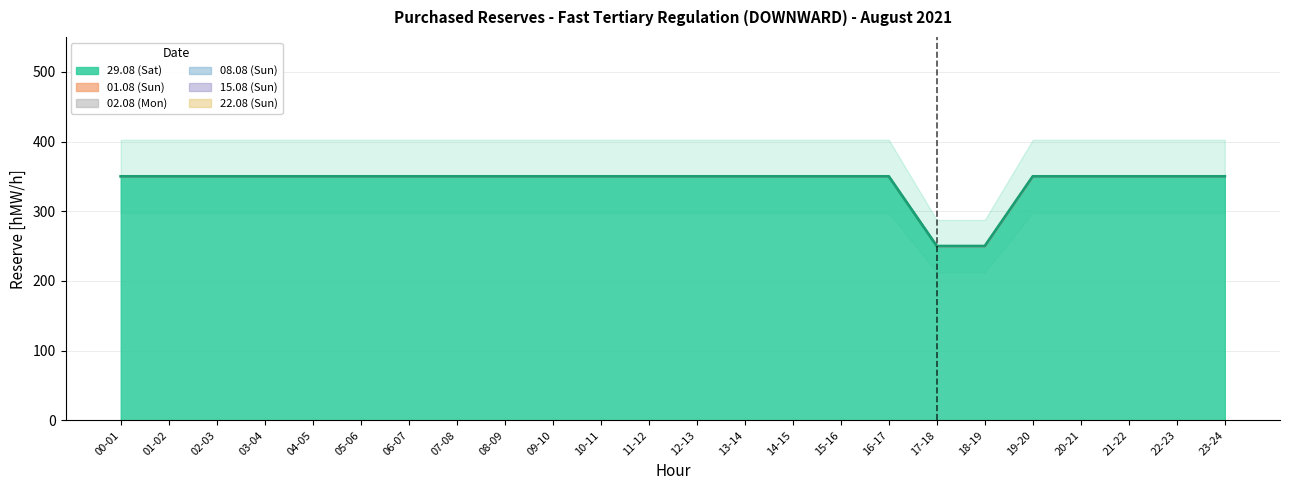

How many lines are shown in the chart?

6